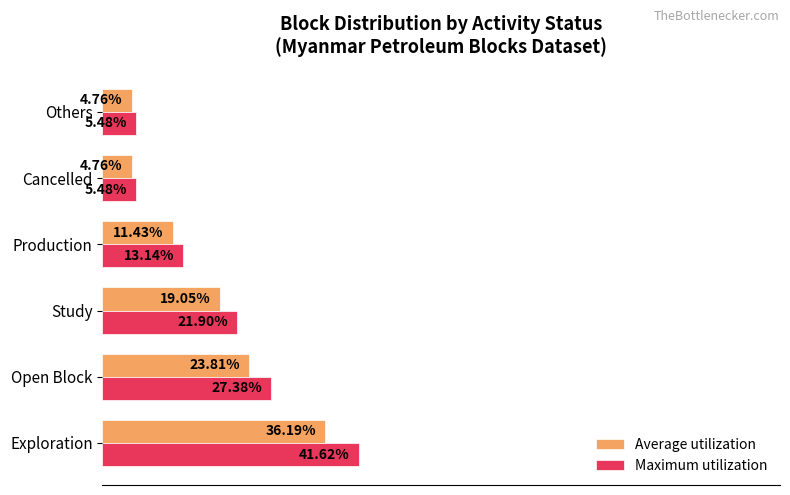

Which series has the largest range (max minus min)?

Maximum utilization